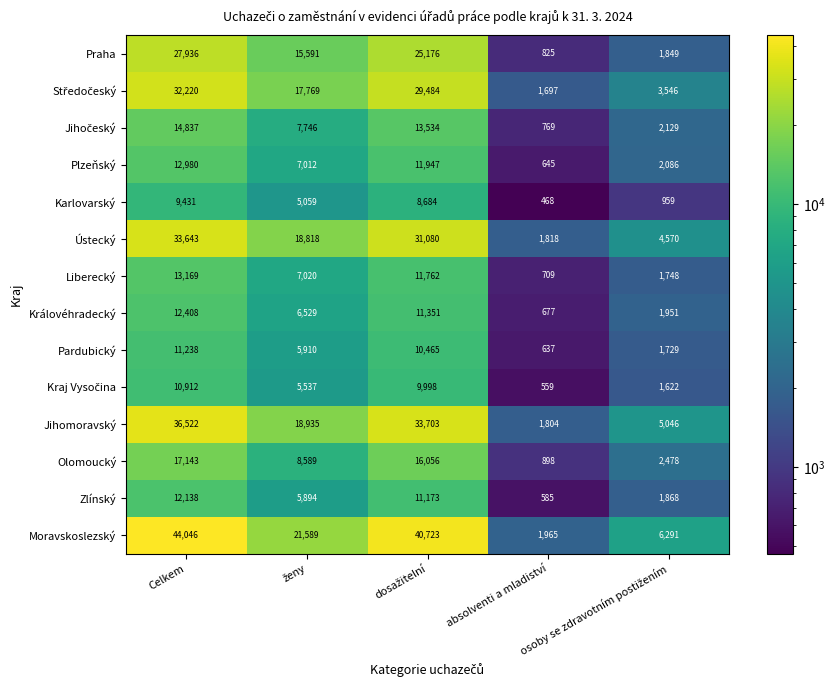

At which category is the sum across all series the highest?

Celkem